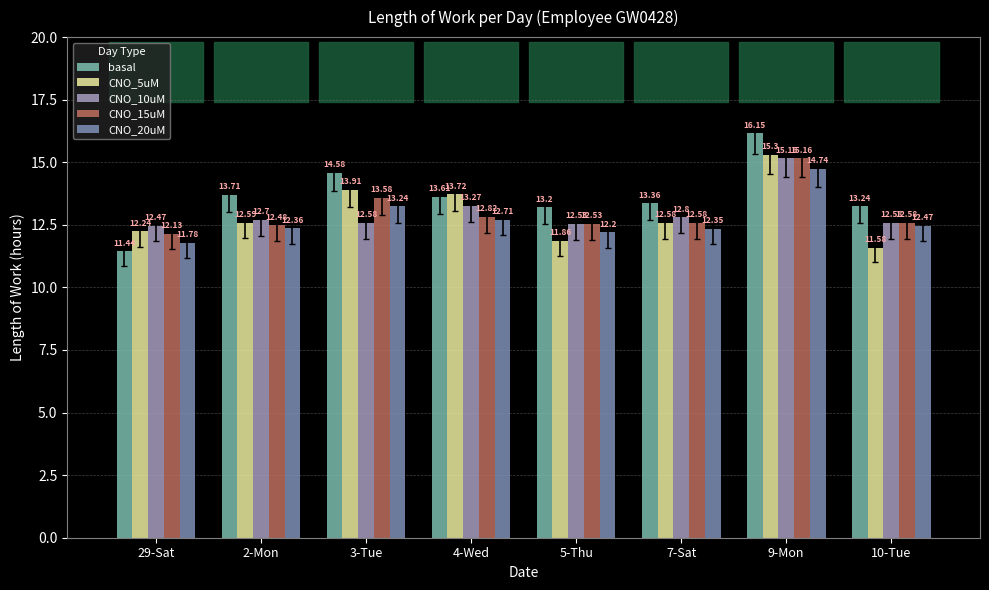

What is the smallest value displayed?

11.4